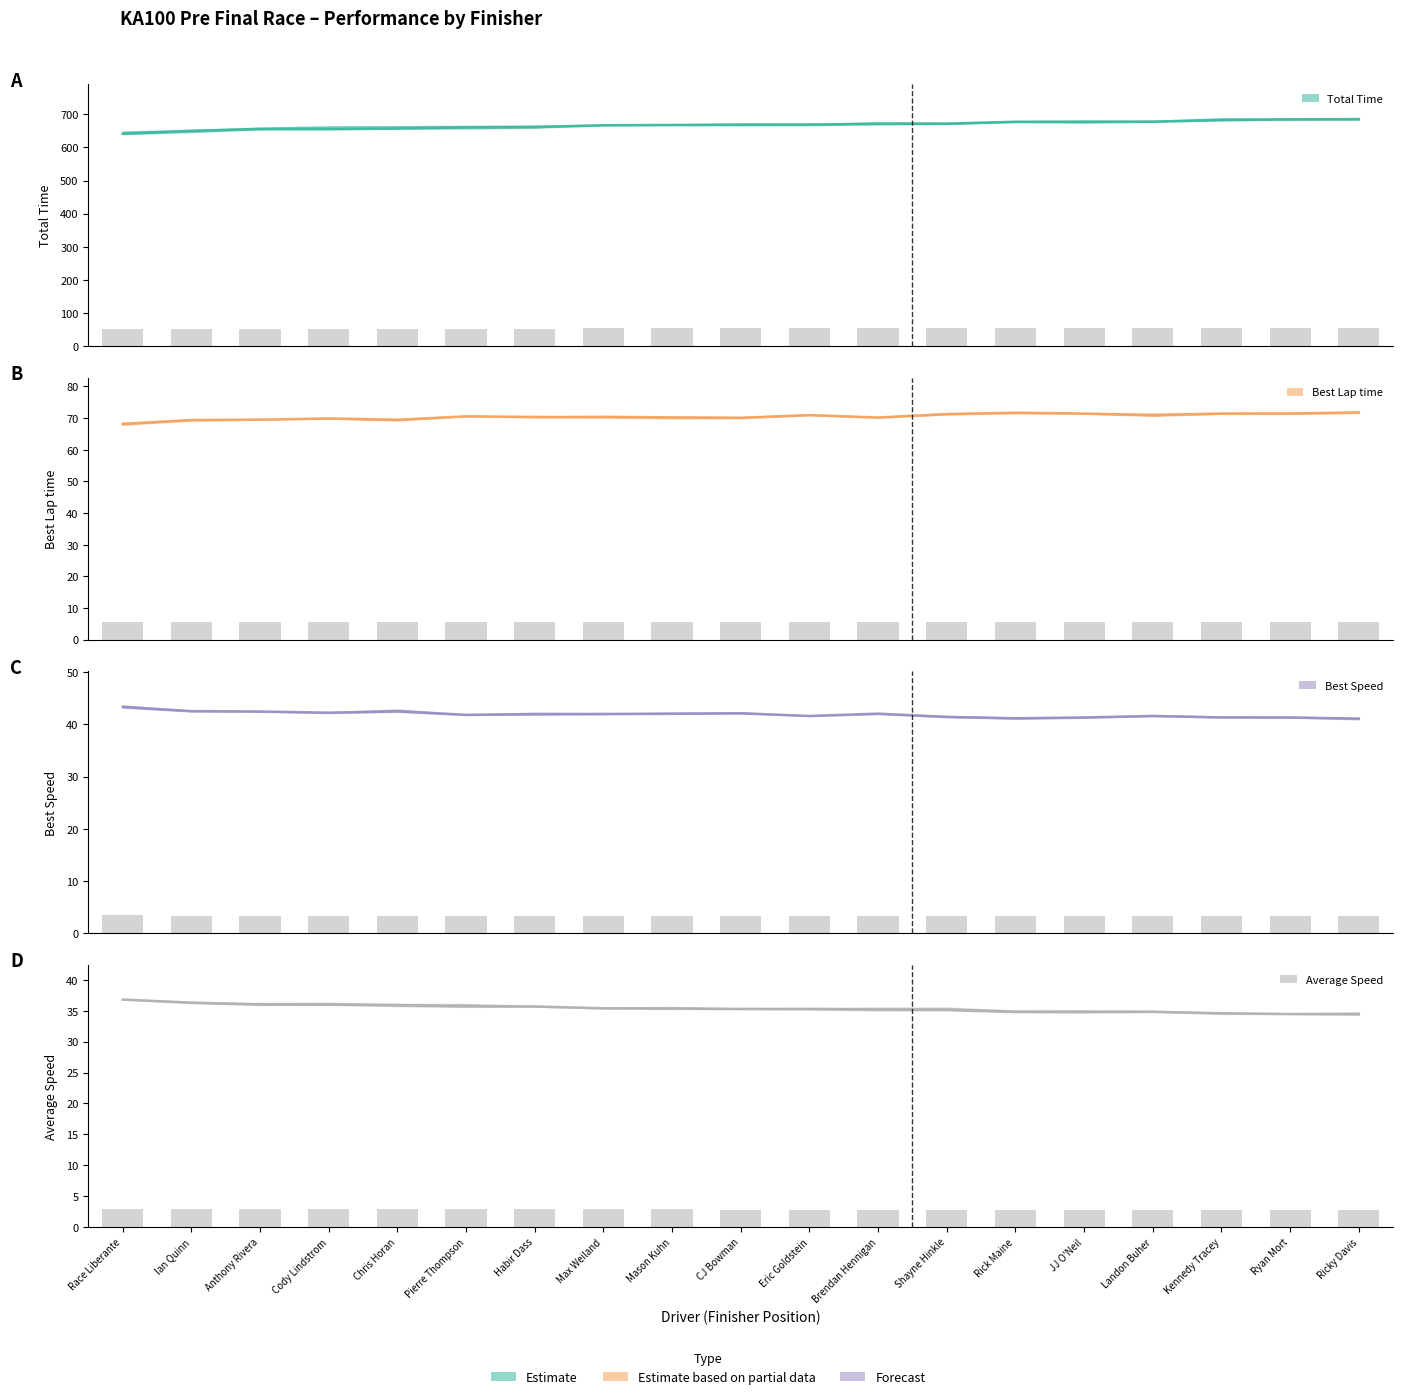

Rank the categories by Best Speed value from highest to lowest.

Race Liberante, Ian Quinn, Chris Horan, Anthony Rivera, Cody Lindstrom, CJ Bowman, Brendan Hennigan, Mason Kuhn, Max Weiland, Habir Dass, Pierre Thompson, Landon Buher, Eric Goldstein, Shayne Hinkle, Kennedy Tracey, JJ O'Neil, Ryan Mort, Rick Maine, Ricky Davis